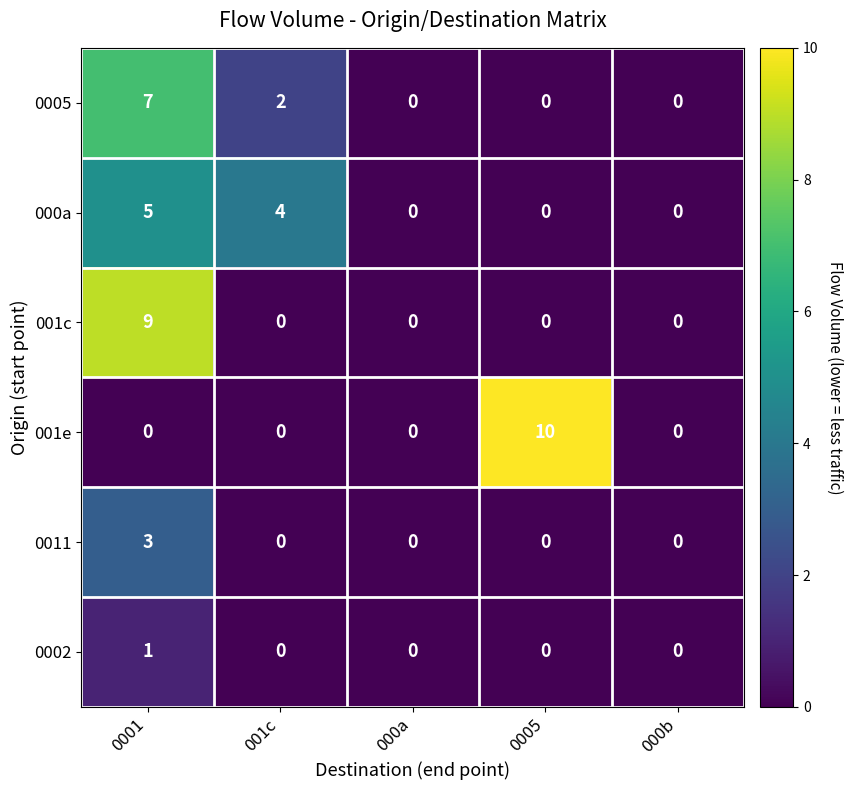

What is the greatest value displayed?

10